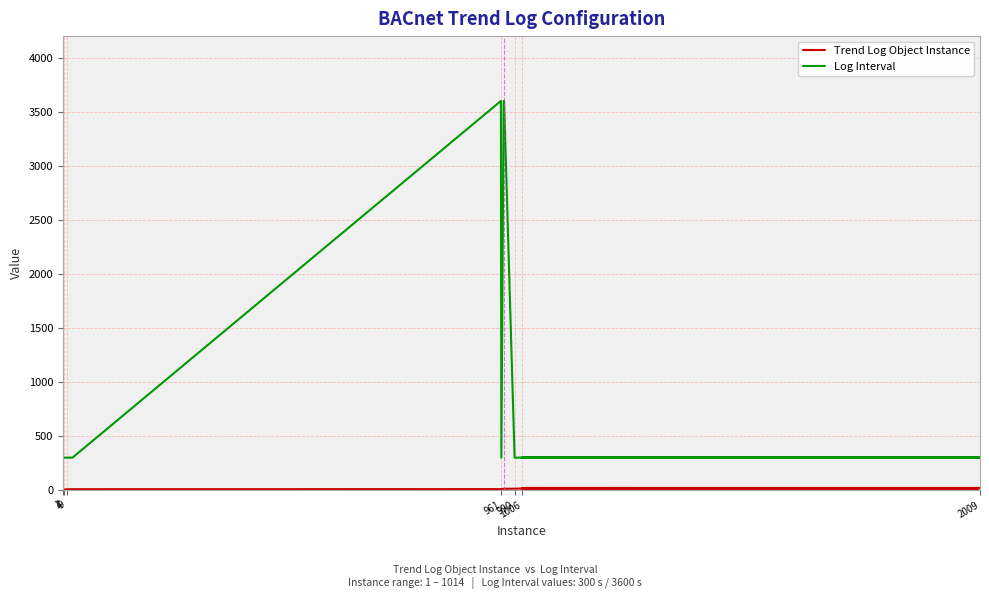

The value of Log Interval at 1 is 94. True or false?

False